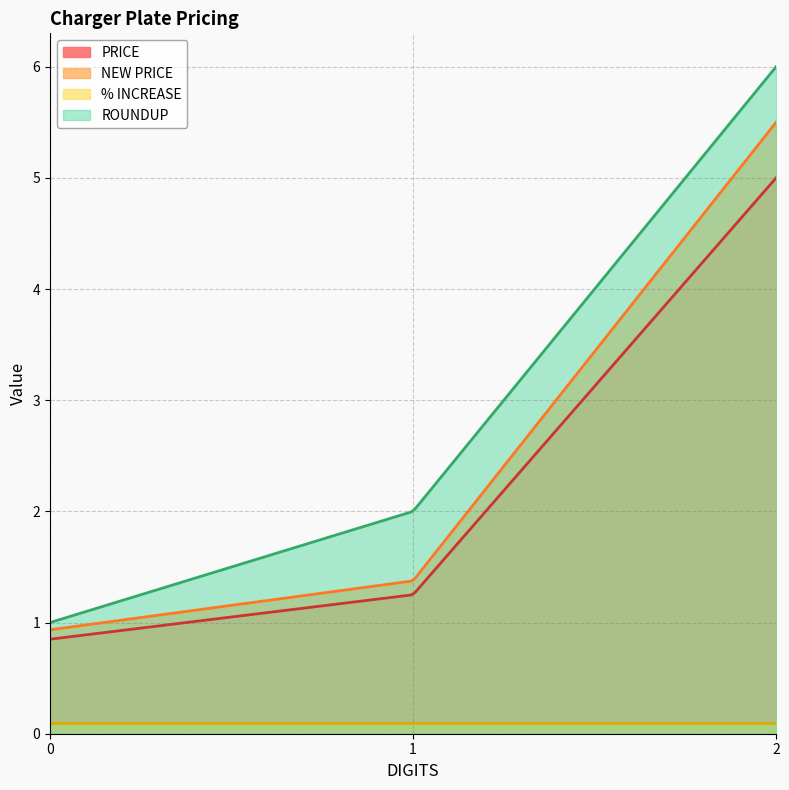

Which series changed the most between 1 and 2?

NEW PRICE